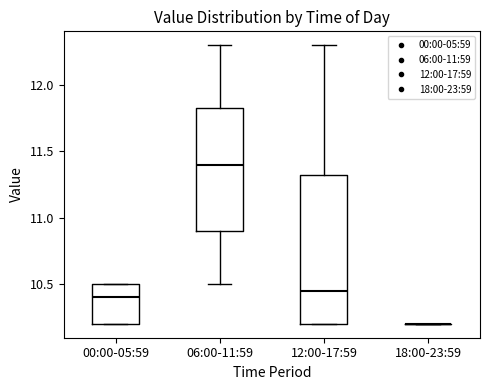

Comparing the boxes themselves (not the whiskers), which one is the tallest?

12:00-17:59